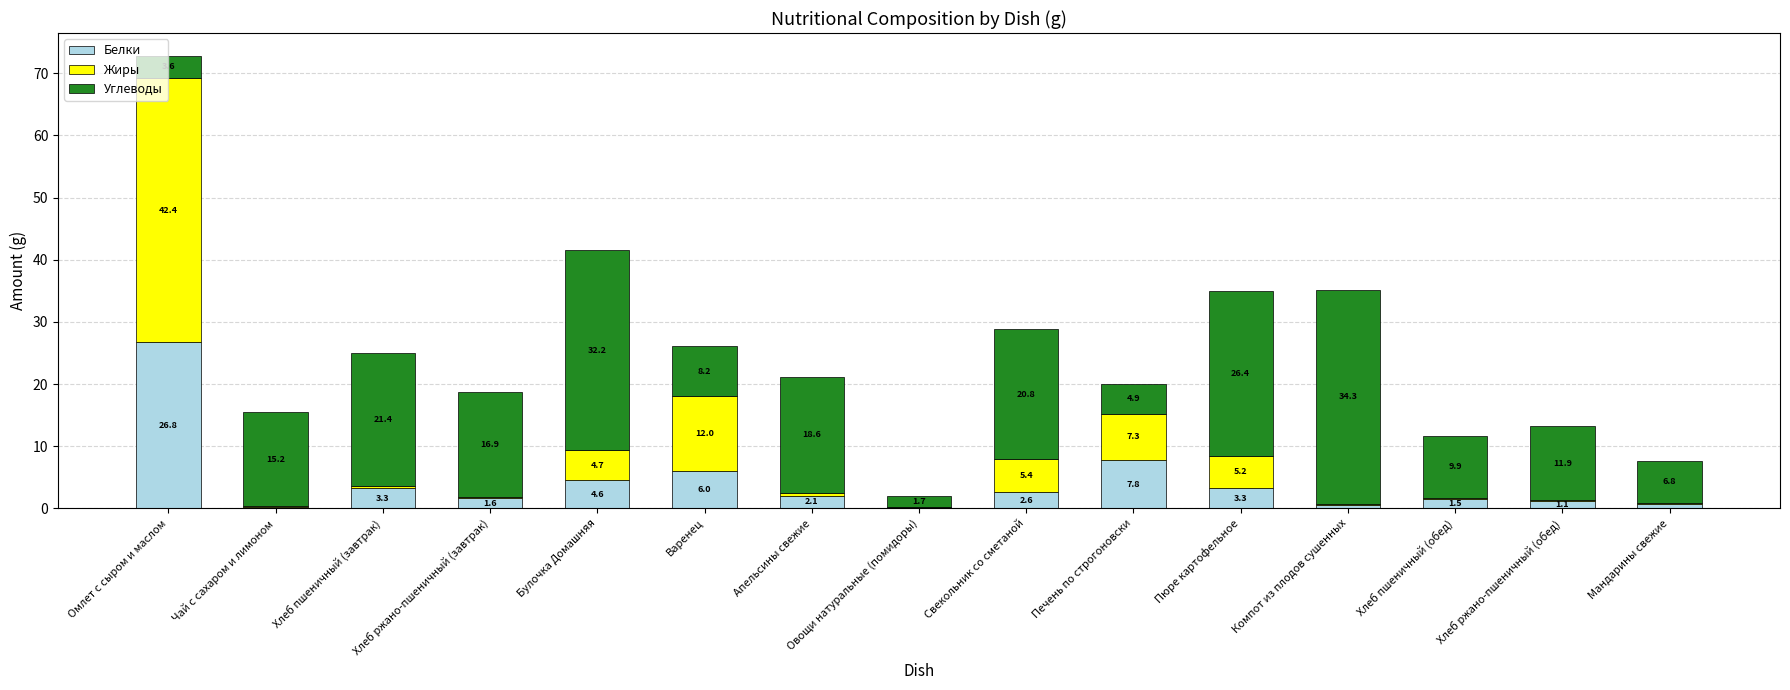

At which label does Белки reach its peak?

Омлет с сыром и маслом